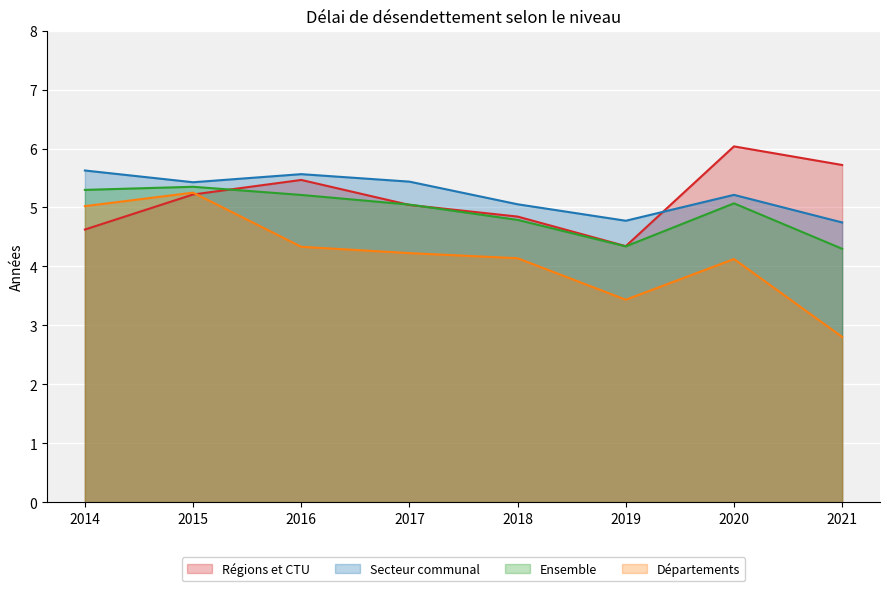

Which series ends up on top after the final intersection of Ensemble and Régions et CTU?

Régions et CTU